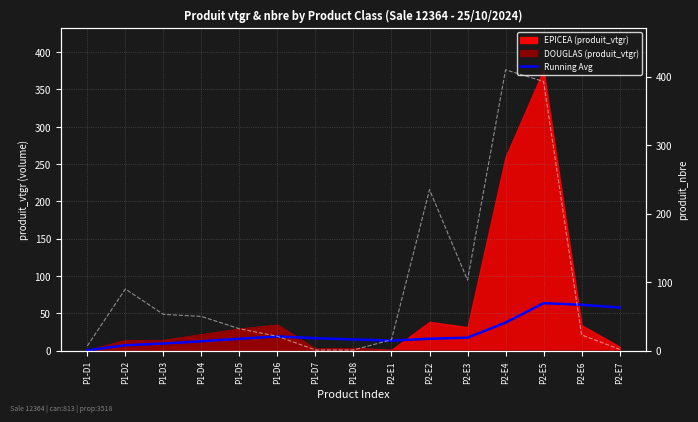

What is the change in value from P1-D1 to P2-E4?

+37.1